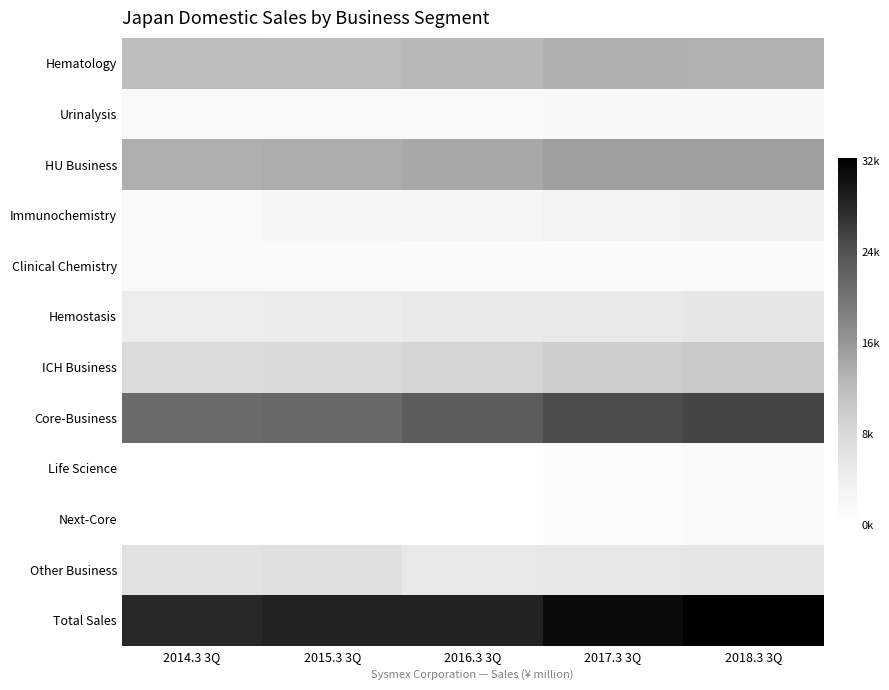

List the series in order of their peak value, highest first.

Total Sales, Core-Business, HU Business, Hematology, ICH Business, Other Business, Hemostasis, Immunochemistry, Urinalysis, Clinical Chemistry, Next-Core, Life Science